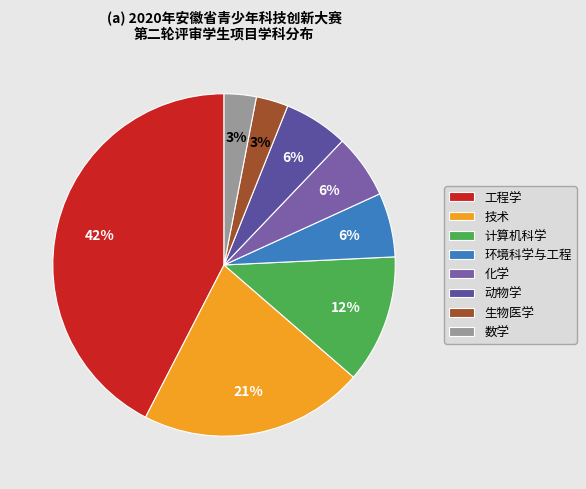

How many segments does this pie chart have?

8